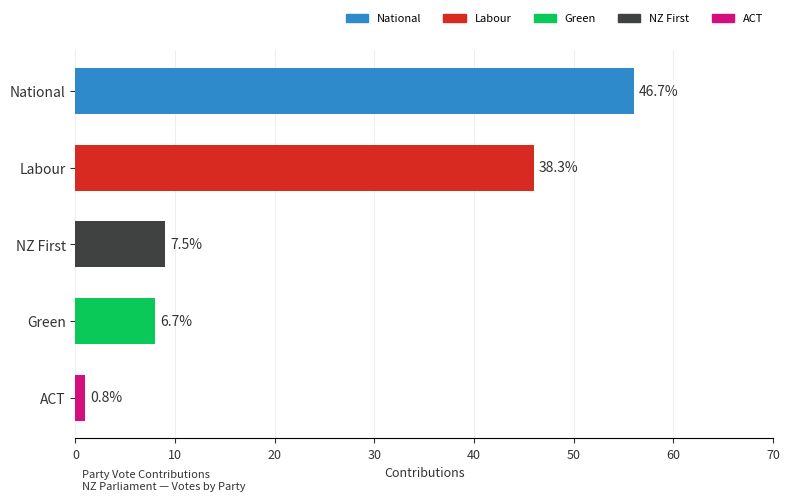

Where is Labour nearest to the value 23?

National